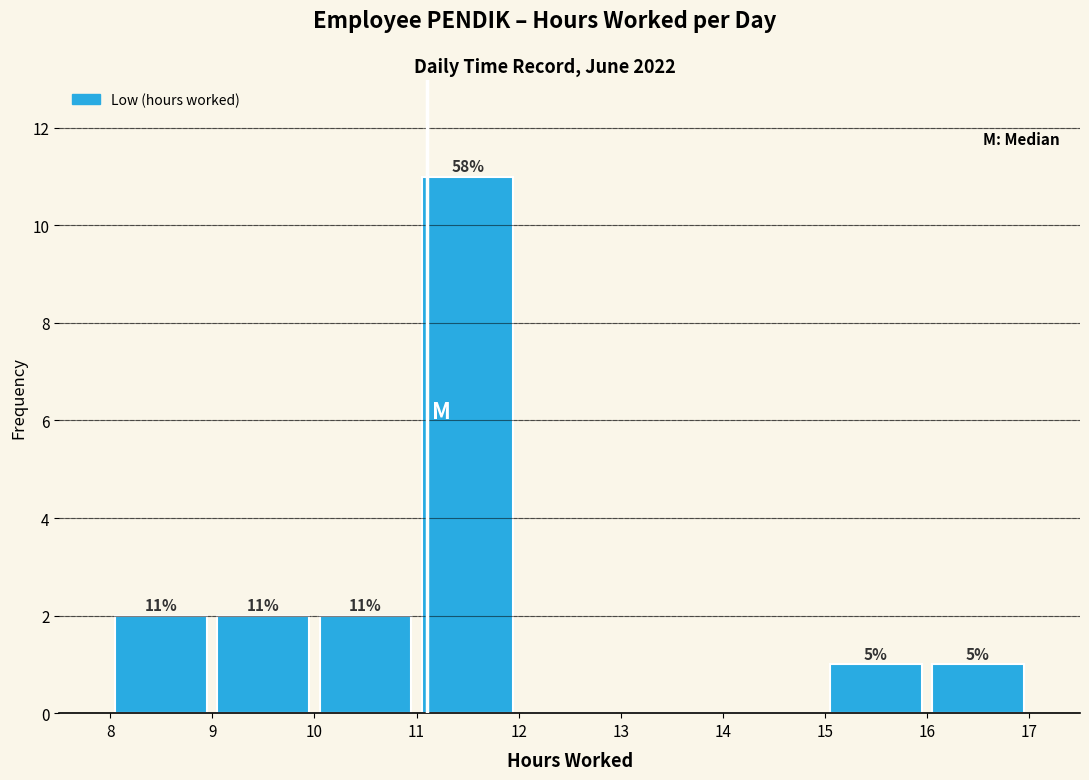

Which range on the x-axis has the tallest bar?

11 to 12